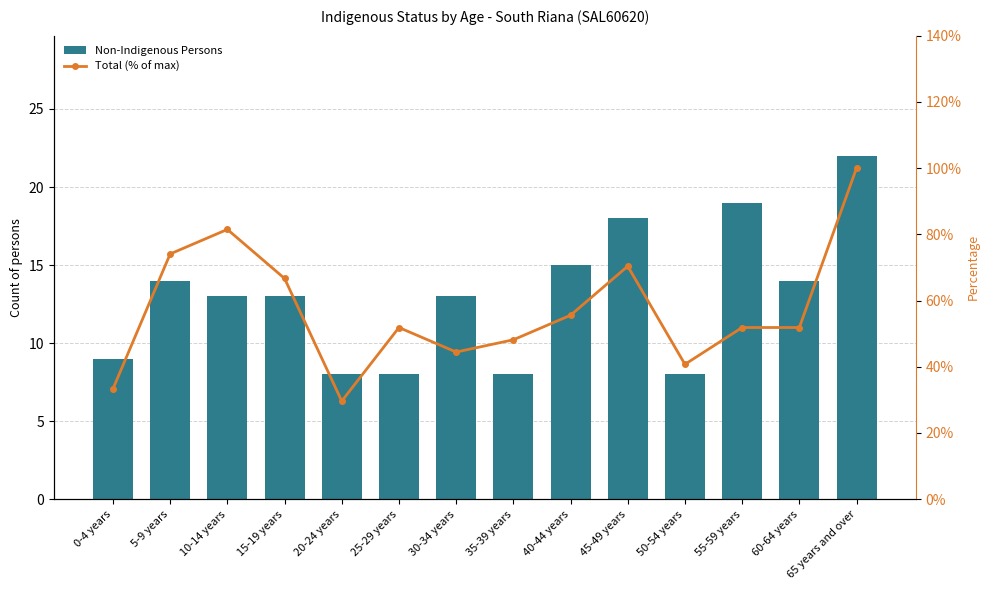

Which series has the largest range (max minus min)?

Total (% of max)